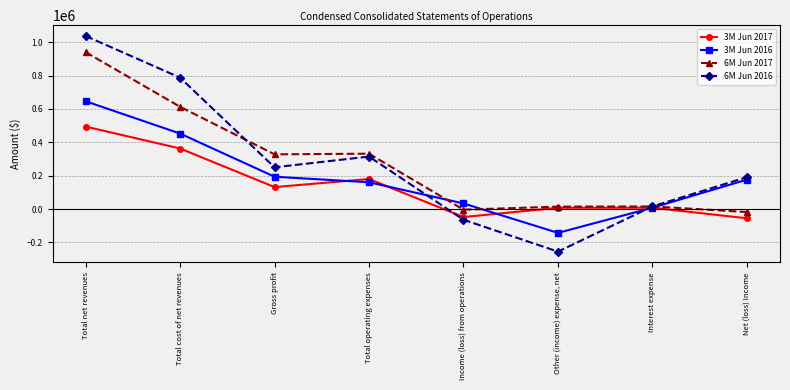

How many distinct data groups are displayed?

4